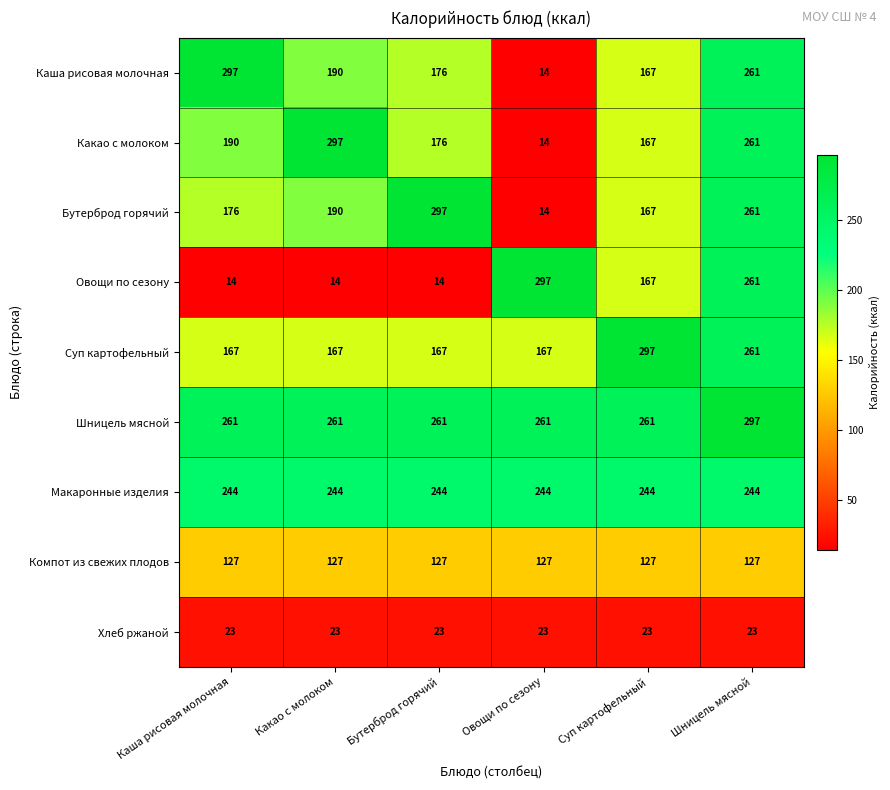

What is the spread (max minus min) of values at Бутерброд горячий?

283